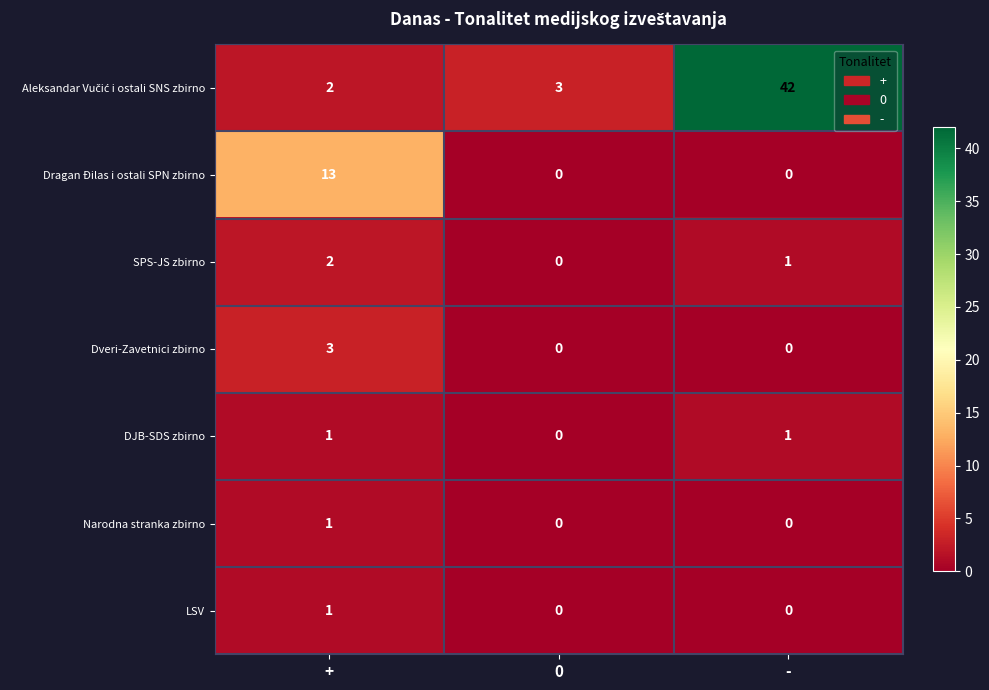

How many categories are shown in the chart?

3